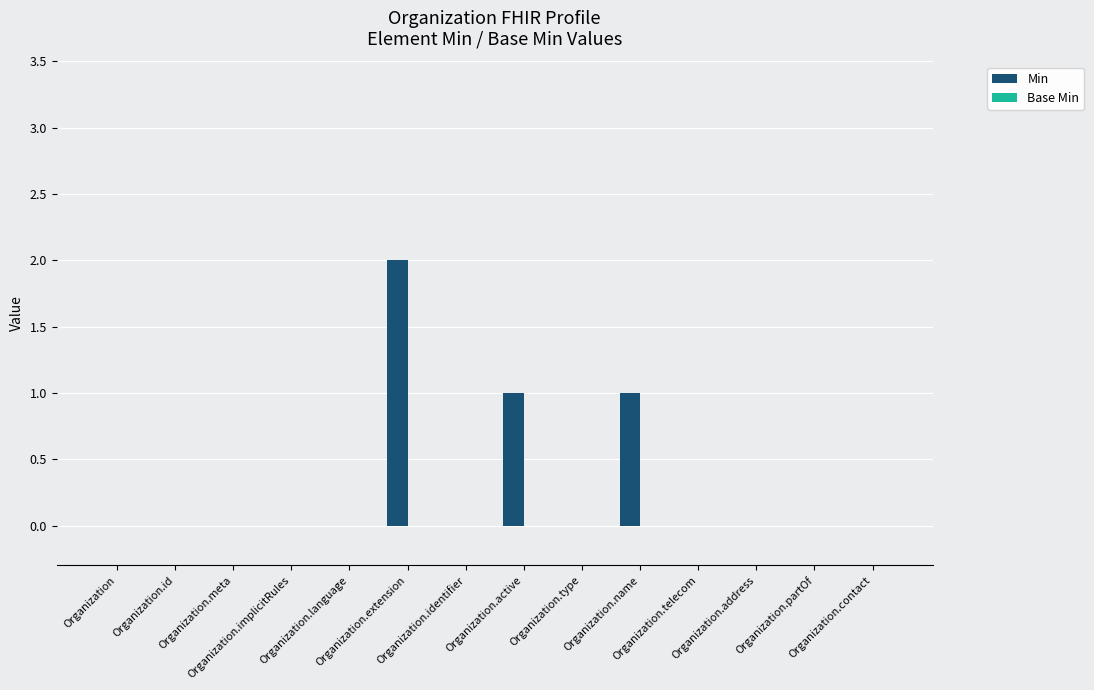

What is the sum of all values?

4